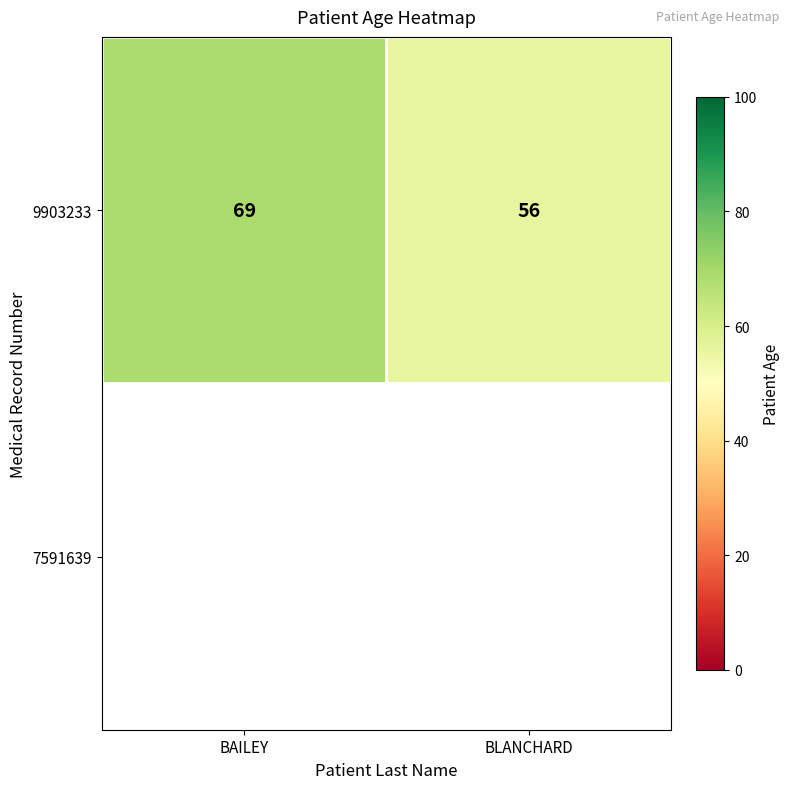

How many 9903233 values are between 56 and 69?

2